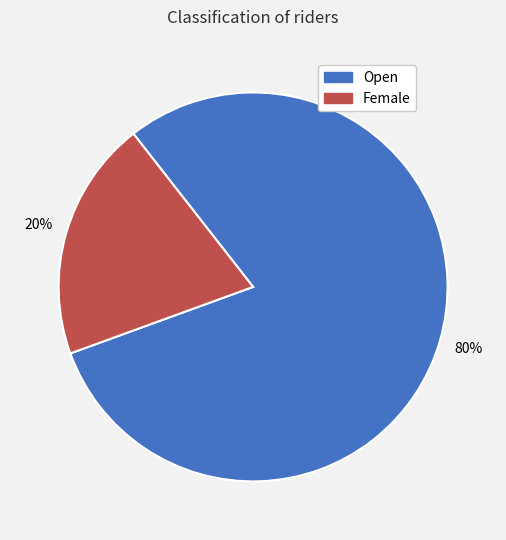

To the nearest percent, what is the average slice percentage?

50%